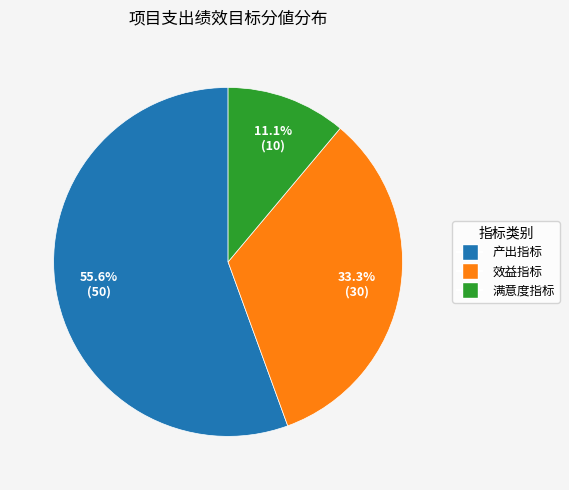

Which slice is the largest?

产出指标